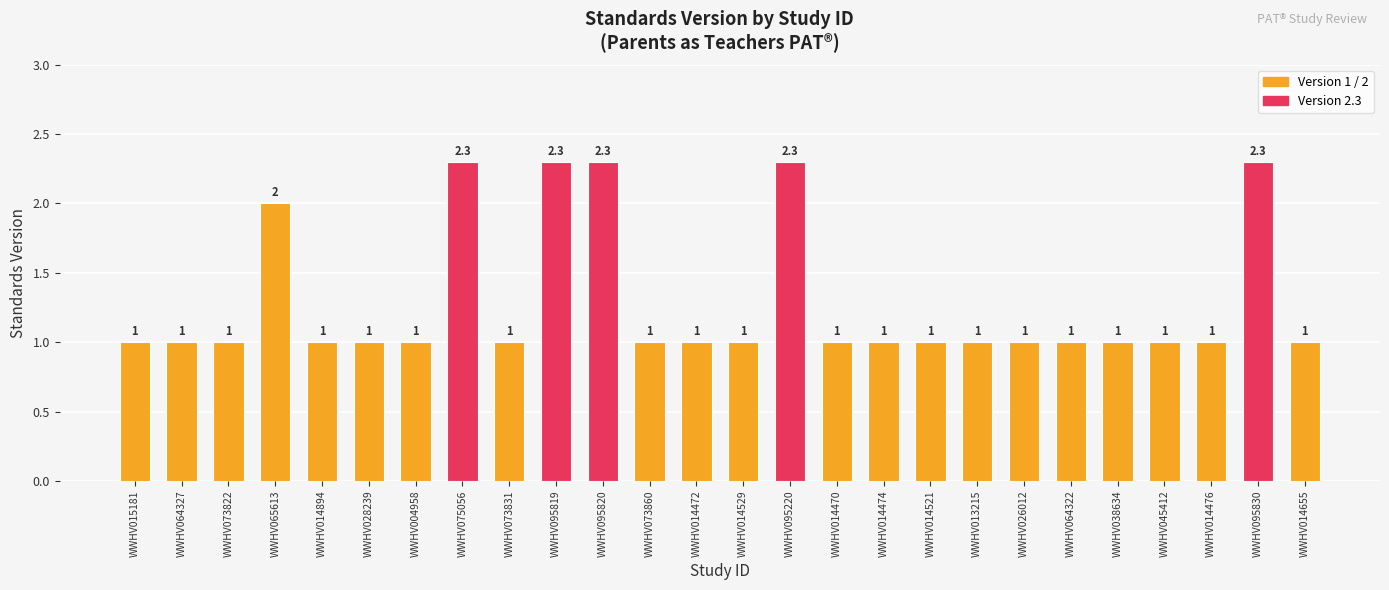

What is the change in value from WWHV014472 to WWHV095220?

+1.3